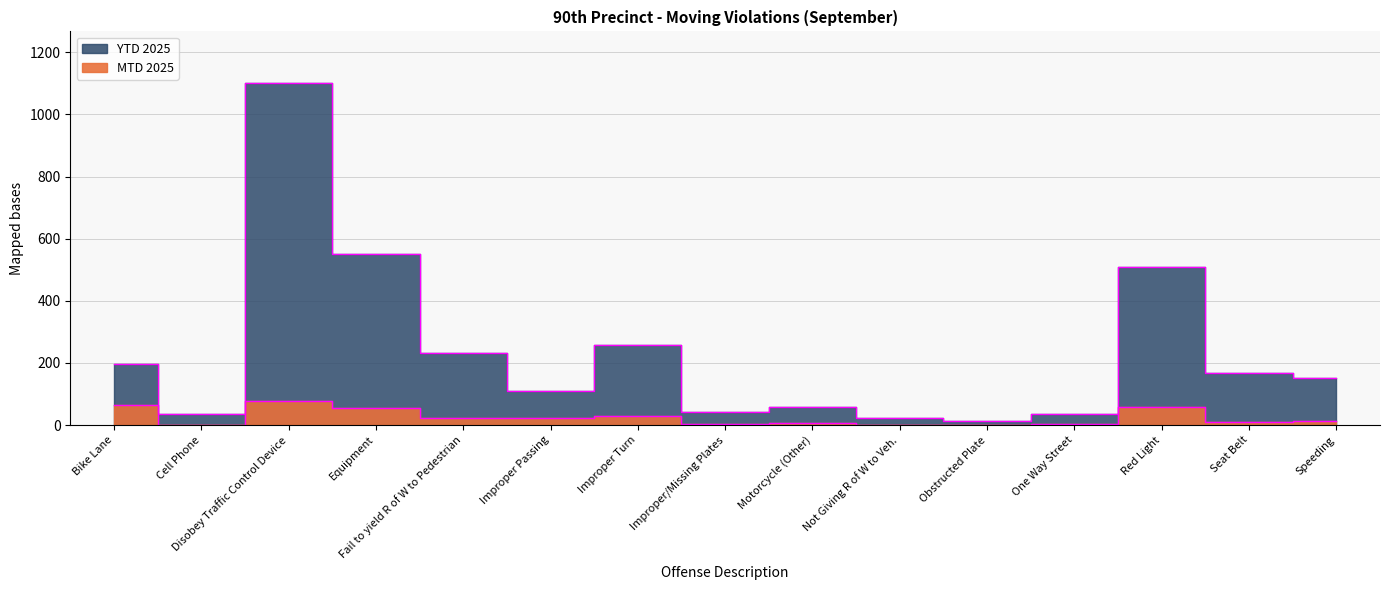

What is the difference between the MTD 2025 values at Obstructed Plate and Red Light?

56